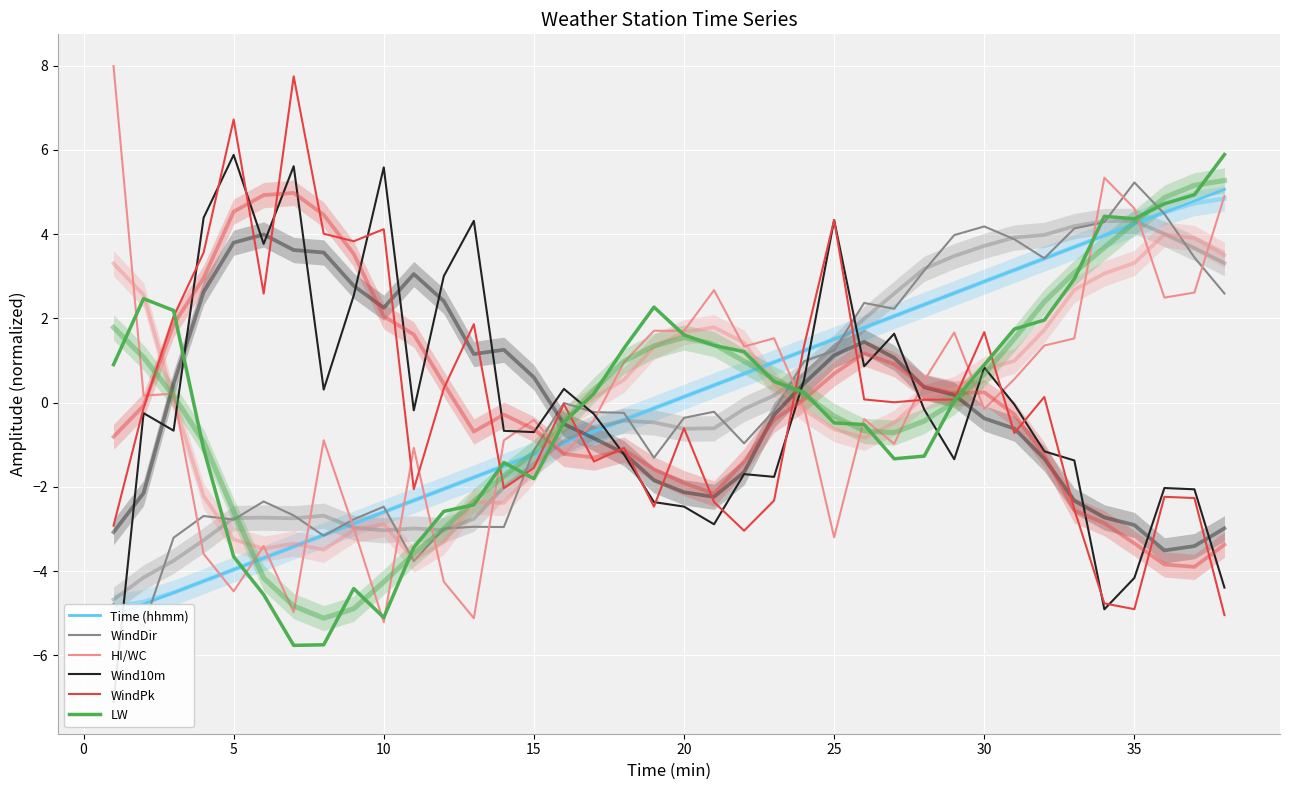

Reading right to left, list all the values displayed in this chart.

Time (hhmm): 5.1	4.8	4.5	4.2	4.0	3.7	3.4	3.1	2.9	2.6	2.3	2.1	1.8	1.5	1.2	1.0	0.7	0.4	0.1	-0.1	-0.4	-0.7	-1.0	-1.2	-1.5	-1.8	-2.1	-2.3	-2.6	-2.9	-3.1	-3.4	-3.7	-4.0	-4.2	-4.5	-4.8	-5.1
WindDir: 2.6	3.4	4.5	5.2	4.3	4.1	3.4	3.9	4.2	4.0	3.1	2.2	2.4	1.2	1.0	-0.2	-1.0	-0.2	-0.4	-1.3	-0.2	-0.2	-0.0	-1.1	-3.0	-3.0	-3.0	-3.8	-2.5	-2.8	-3.2	-2.7	-2.3	-2.8	-2.7	-3.2	-5.3	-4.8
HI/WC: 4.9	2.6	2.5	4.6	5.3	1.5	1.4	0.6	-0.2	1.7	0.5	-1.0	-0.4	-3.2	-0.1	1.5	1.3	2.7	1.7	1.7	1.0	-0.4	-1.2	-0.4	-0.9	-5.1	-4.3	-1.1	-5.2	-3.0	-0.9	-5.0	-3.4	-4.5	-3.6	0.2	0.2	8.0
Wind10m: -4.4	-2.1	-2.0	-4.2	-4.9	-1.4	-1.2	-0.0	0.8	-1.3	-0.2	1.6	0.9	4.3	0.5	-1.8	-1.7	-2.9	-2.5	-2.4	-1.2	-0.3	0.3	-0.7	-0.7	4.3	3.0	-0.2	5.6	2.5	0.3	5.6	3.8	5.9	4.4	-0.7	-0.3	-7.1
WindPk: -5.0	-2.3	-2.2	-4.9	-4.8	-2.5	0.1	-0.7	1.7	0.1	0.1	0.0	0.1	4.3	1.4	-2.3	-3.0	-2.4	-0.6	-2.5	-1.1	-1.4	-0.0	-1.5	-2.0	1.9	0.3	-2.1	4.1	3.8	4.0	7.7	2.6	6.7	3.6	2.0	-0.1	-2.9
LW: 5.9	4.9	4.7	4.4	4.4	2.9	2.0	1.7	0.9	0.0	-1.3	-1.3	-0.5	-0.5	0.2	0.5	1.2	1.4	1.6	2.3	1.3	0.2	-0.5	-1.8	-1.4	-2.4	-2.6	-3.4	-5.1	-4.4	-5.8	-5.8	-4.6	-3.7	-1.1	2.2	2.5	0.9